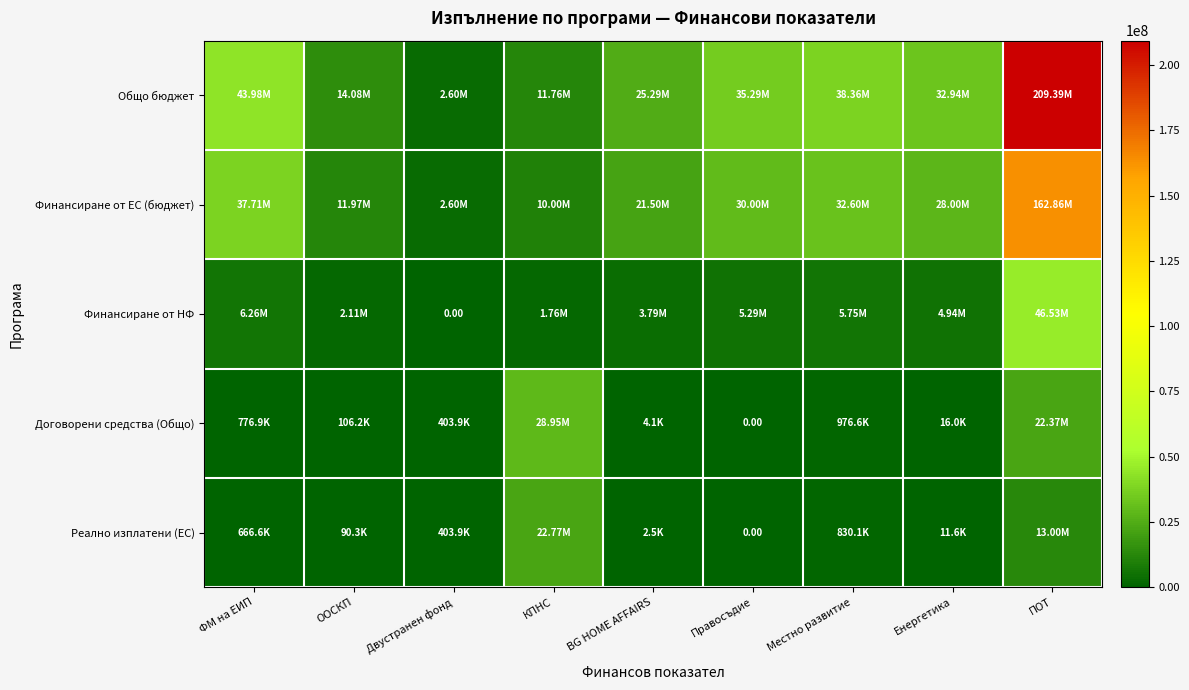

Which series has the largest total across all categories?

Общо бюджет